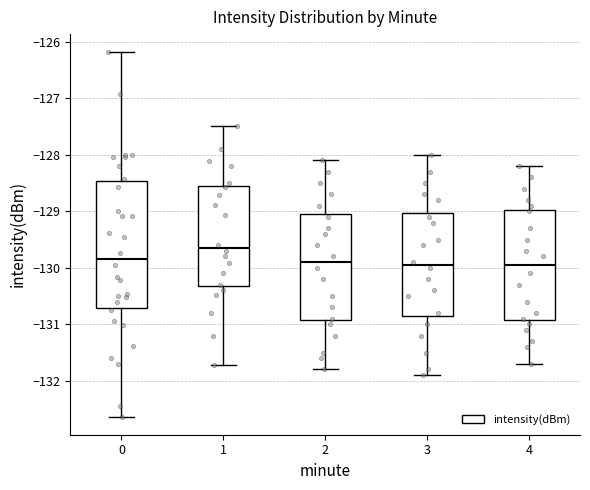

Which box is the tallest, from its lower edge to its upper edge?

0